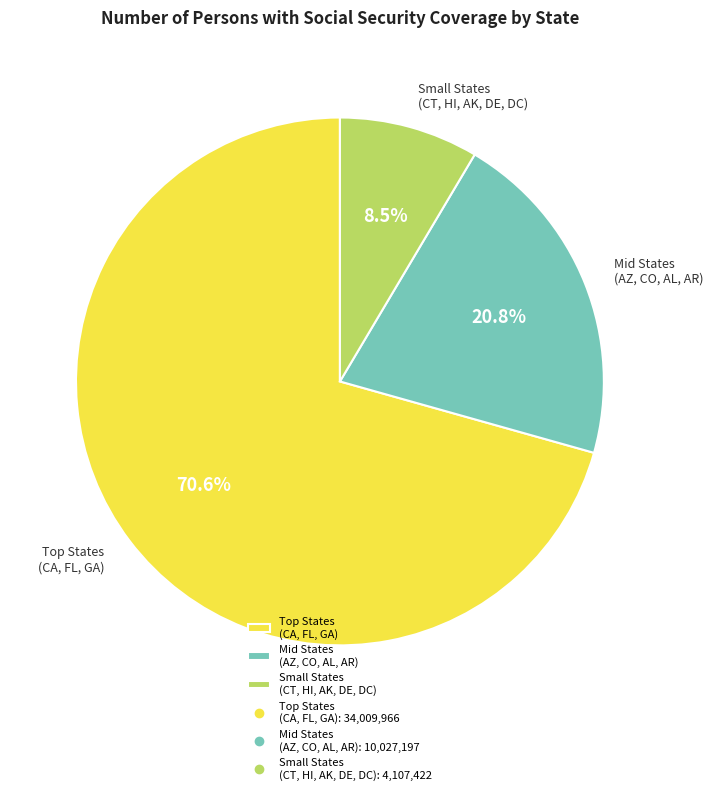

Rank the categories by value from lowest to highest.

Small States (CT, HI, AK, DE, DC), Mid States (AZ, CO, AL, AR), Top States (CA, FL, GA)